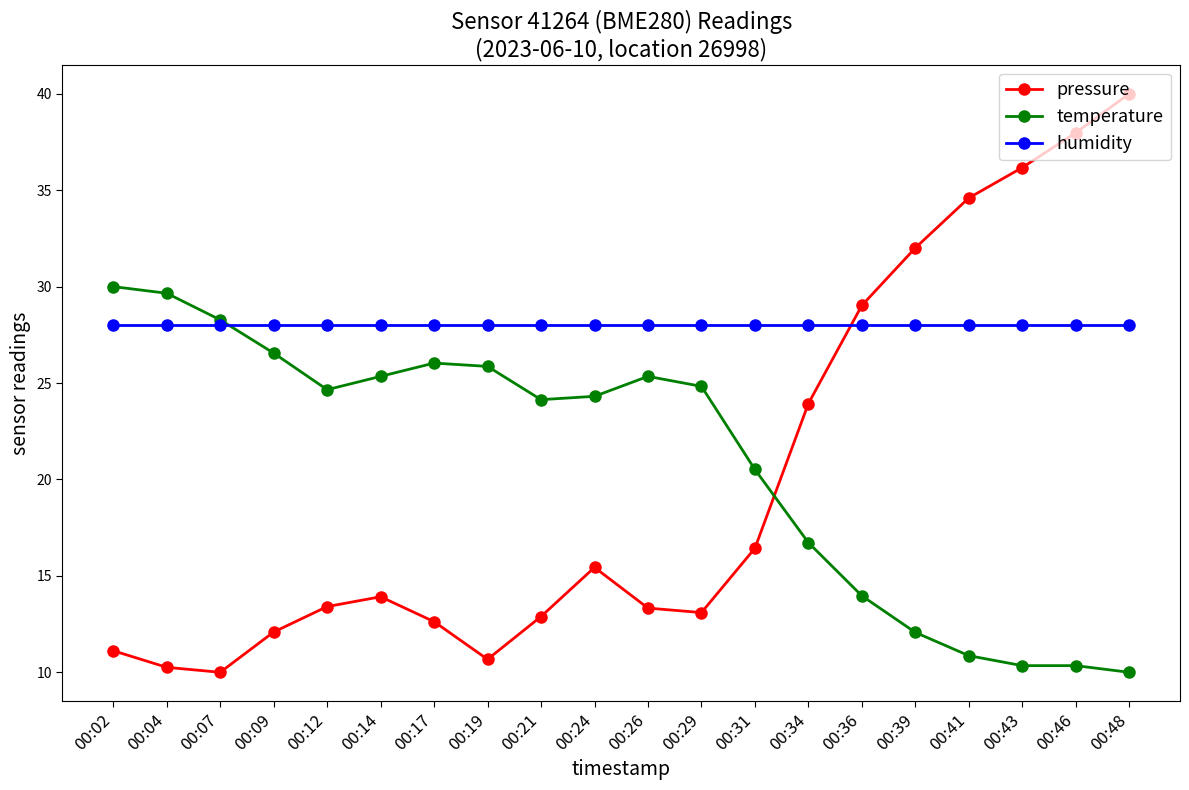

List the series in order of their peak value, highest first.

pressure, temperature, humidity